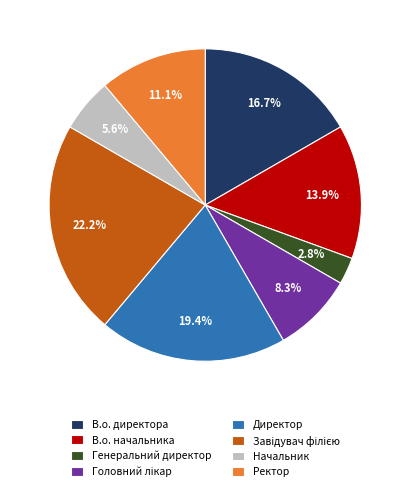

Is В.о. директора the majority of the pie?

No